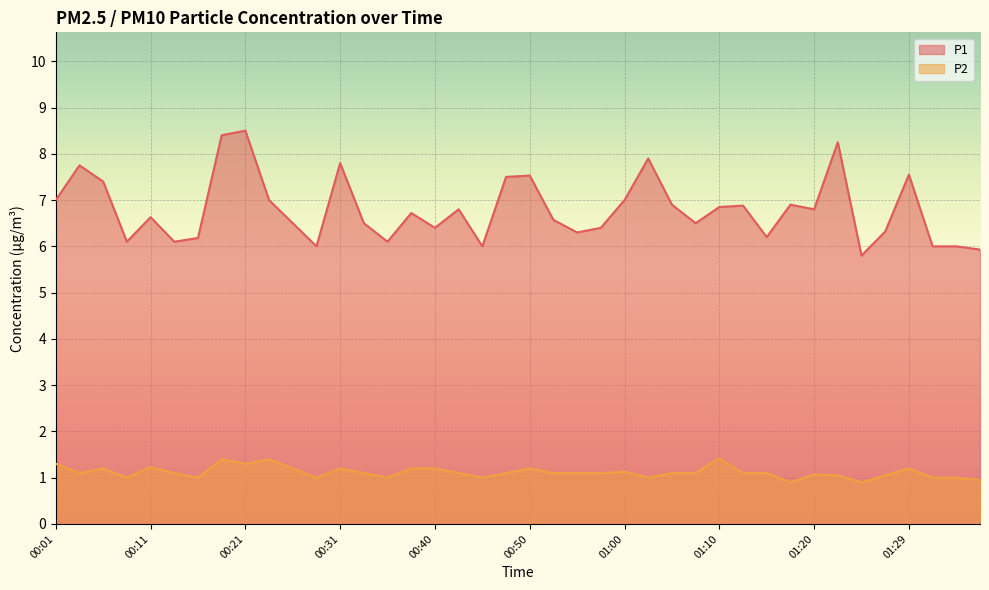

At which label does P2 reach its minimum?

01:17